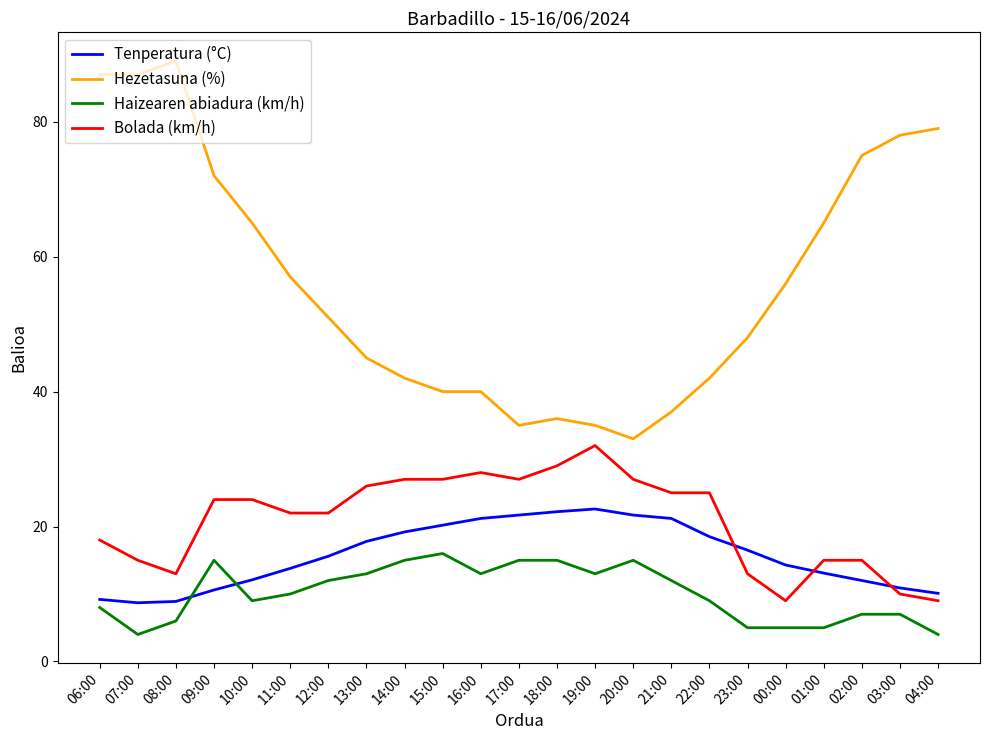

True or false: Bolada (km/h) and Hezetasuna (%) intersect in this chart.

False